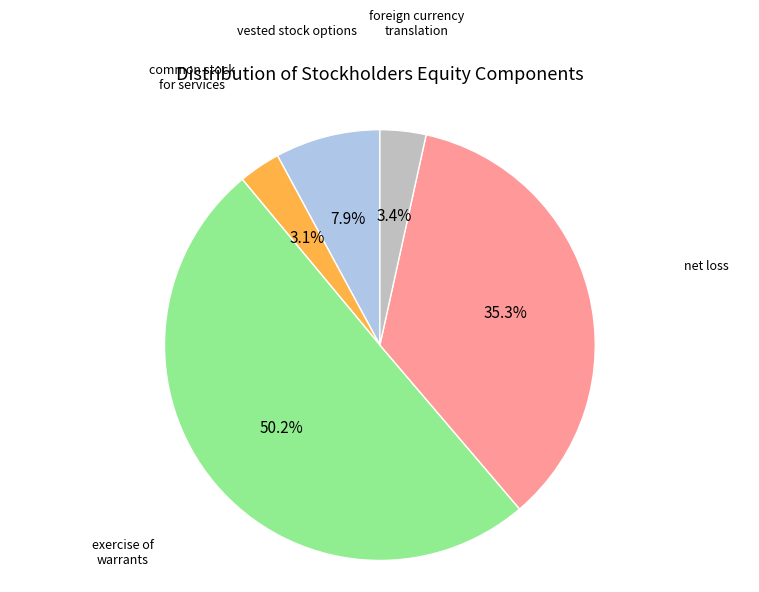

Count the number of slices in the pie.

5